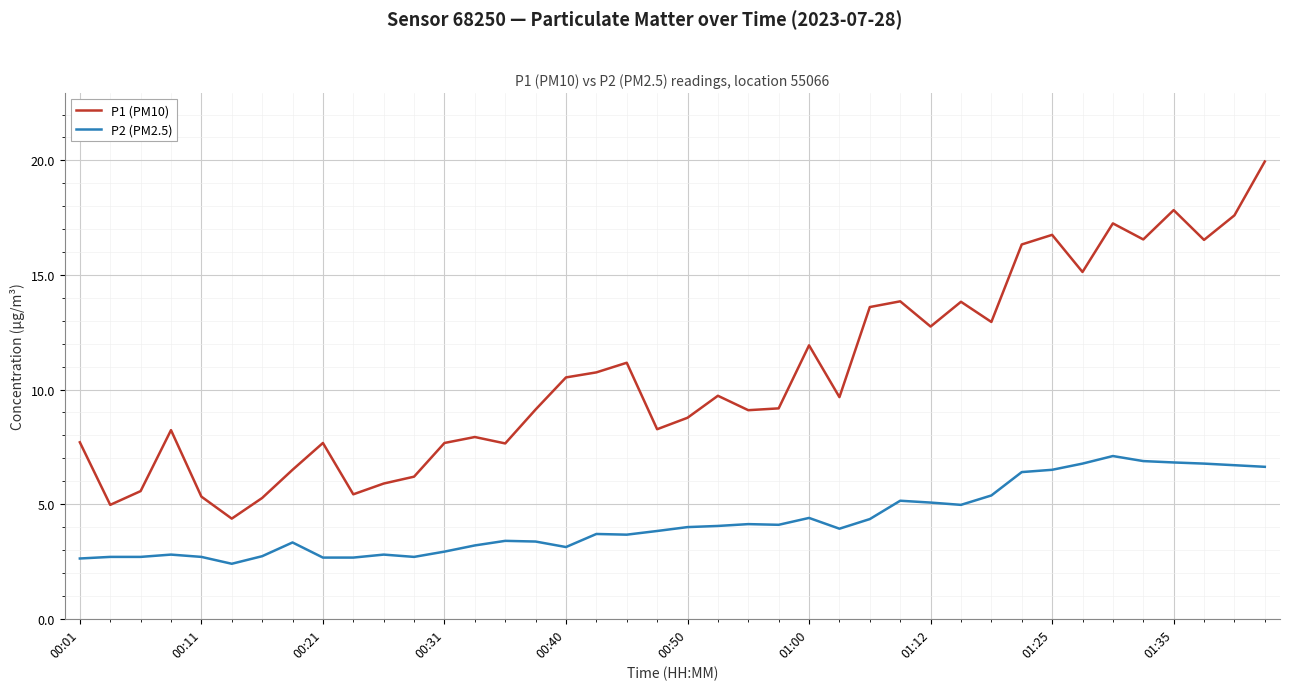

What is the difference between the maximum and minimum values in the P1 (PM10) series?

15.6